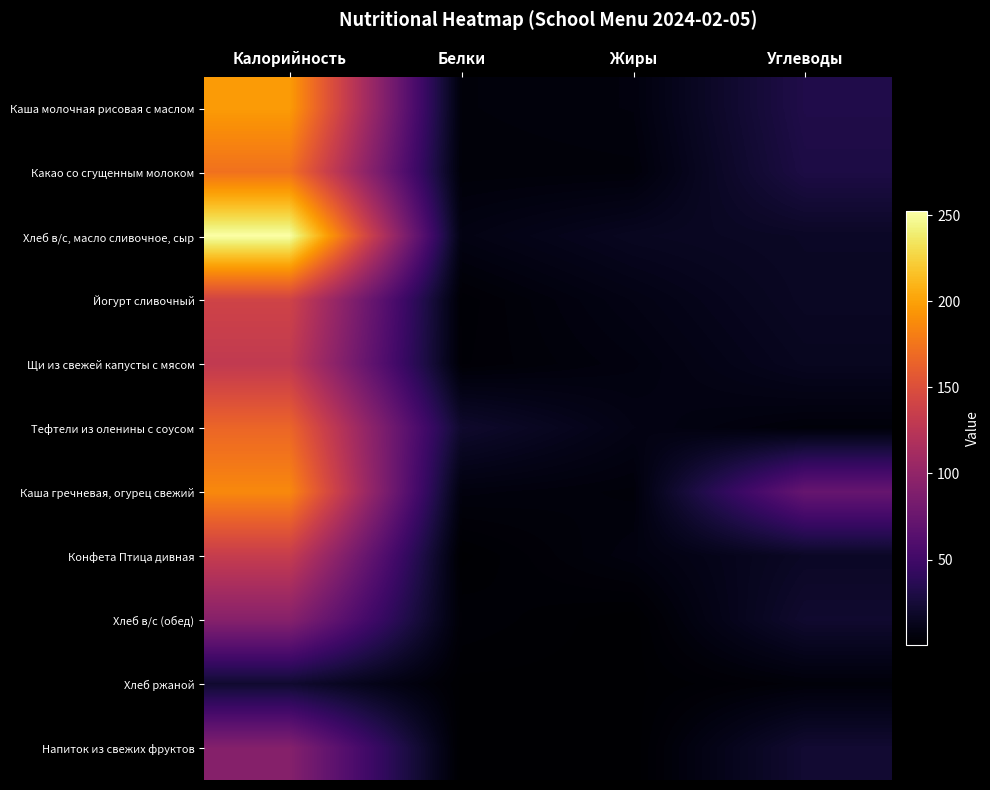

Reading left to right, extract all data points from this chart.

Каша молочная рисовая с маслом: Калорийность=197.0	Белки=5.0	Жиры=6.2	Углеводы=32.0
Какао со сгущенным молоком: Калорийность=173.2	Белки=4.4	Жиры=4.8	Углеводы=30.0
Хлеб в/с, масло сливочное, сыр: Калорийность=252.2	Белки=8.6	Жиры=14.7	Углеводы=17.1
Йогурт сливочный: Калорийность=140.3	Белки=2.4	Жиры=9.2	Углеводы=16.4
Щи из свежей капусты с мясом: Калорийность=130.2	Белки=3.0	Жиры=6.8	Углеводы=14.3
Тефтели из оленины с соусом: Калорийность=166.1	Белки=20.4	Жиры=9.1	Углеводы=4.7
Каша гречневая, огурец свежий: Калорийность=186.8	Белки=6.5	Жиры=4.8	Углеводы=73.3
Конфета Птица дивная: Калорийность=133.5	Белки=0.8	Жиры=6.9	Углеводы=17.1
Хлеб в/с (обед): Калорийность=93.2	Белки=3.1	Жиры=0.3	Углеводы=21.1
Хлеб ржаной: Калорийность=21.5	Белки=0.8	Жиры=0.8	Углеводы=4.6
Напиток из свежих фруктов: Калорийность=92.0	Белки=0.2	Жиры=0.2	Углеводы=22.3